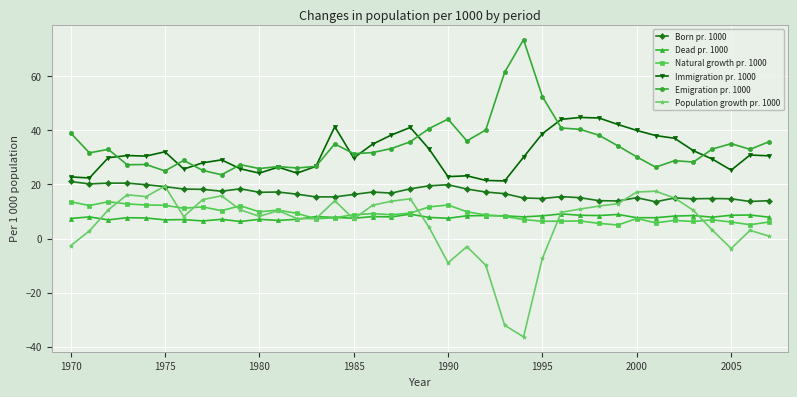

True or false: Immigration pr. 1000 and Population growth pr. 1000 cross at least once.

False